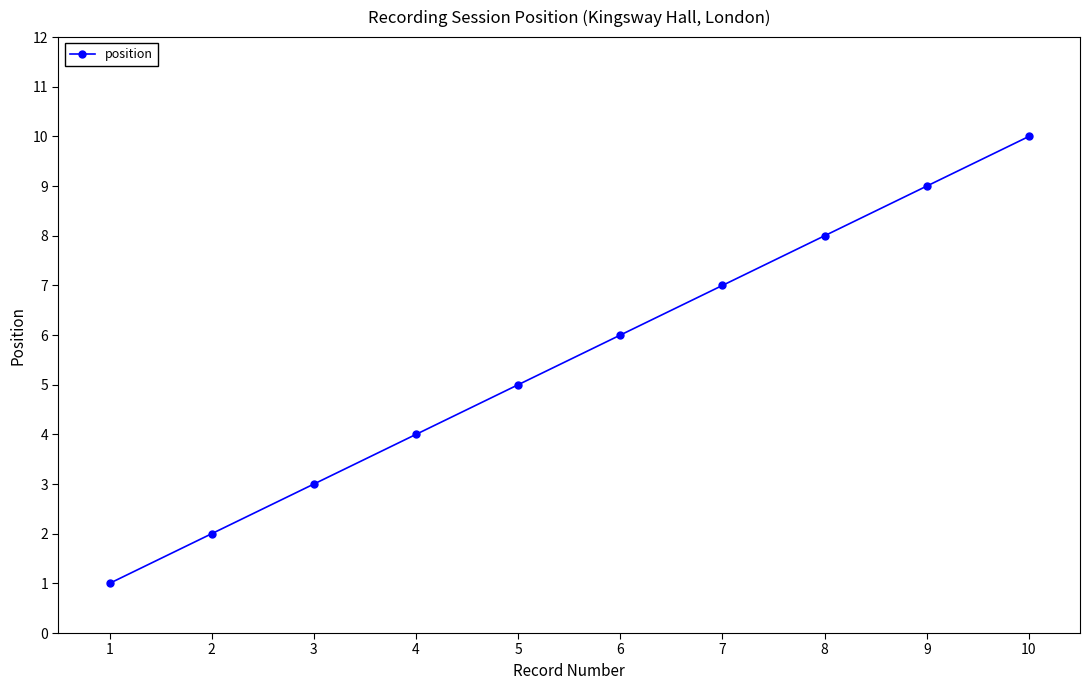

What is the ratio of the value at 6 to the value at 9?

0.7